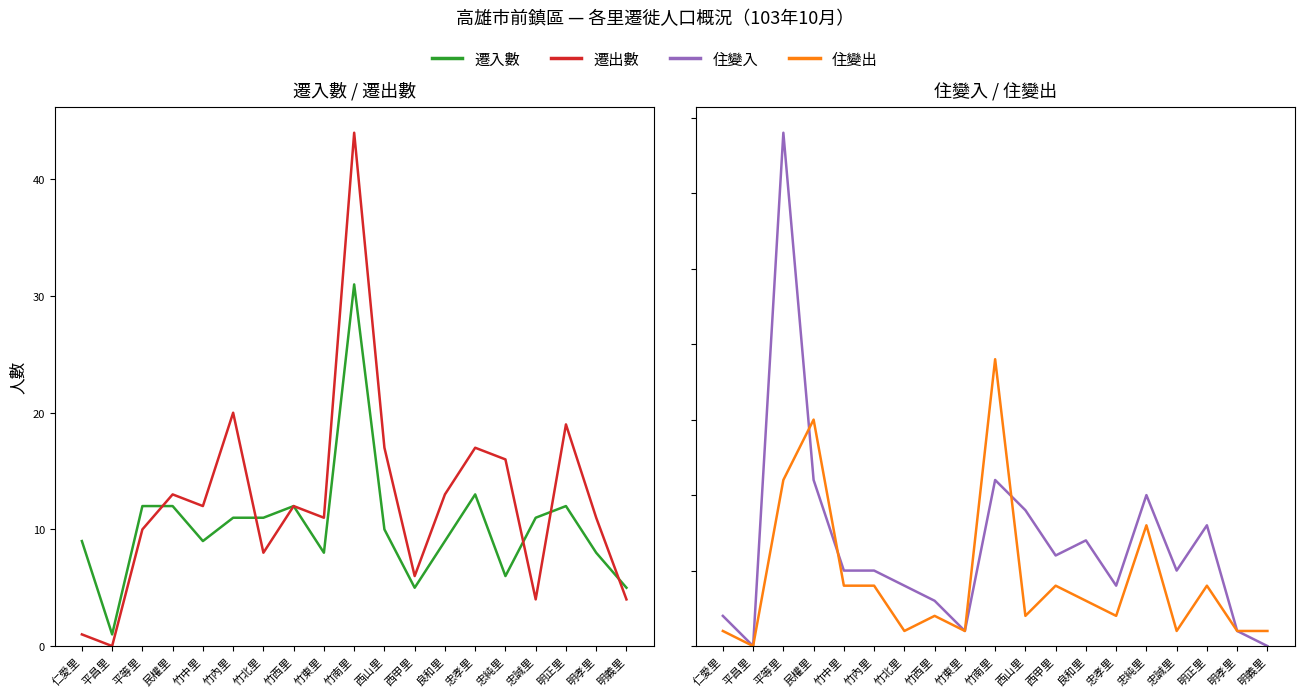

Rank the categories by 遷出數 value from lowest to highest.

平昌里, 仁愛里, 忠誠里, 明義里, 西甲里, 竹北里, 平等里, 竹東里, 明孝里, 竹中里, 竹西里, 民權里, 良和里, 忠純里, 西山里, 忠孝里, 明正里, 竹內里, 竹南里